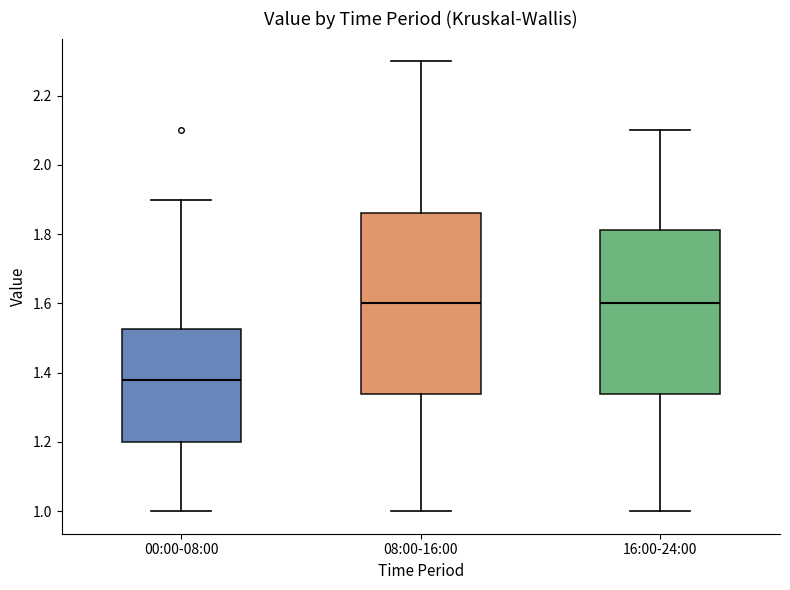

Which box's median line is the lowest?

00:00-08:00